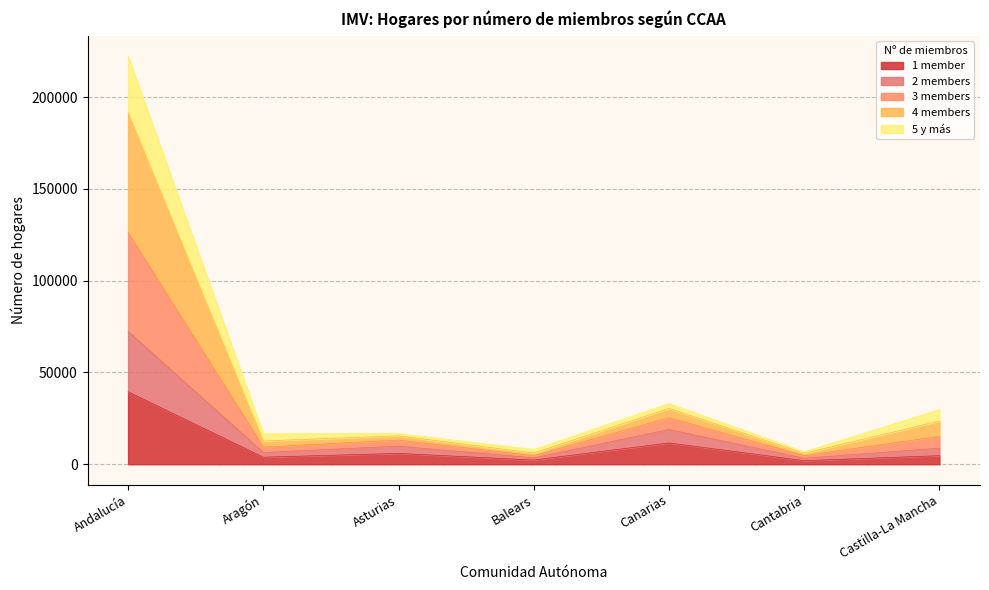

Which category has the lowest value in the 4 members series?

Cantabria